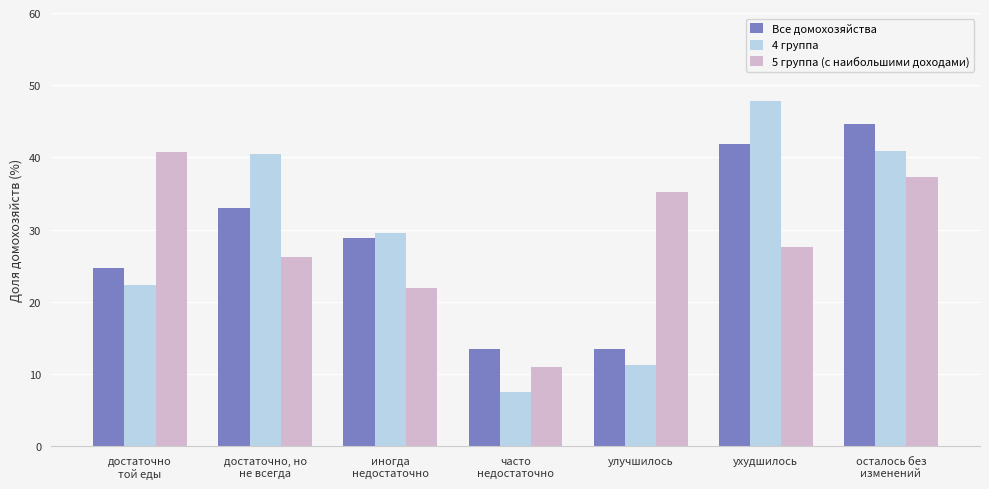

How many bars are there in total?

21